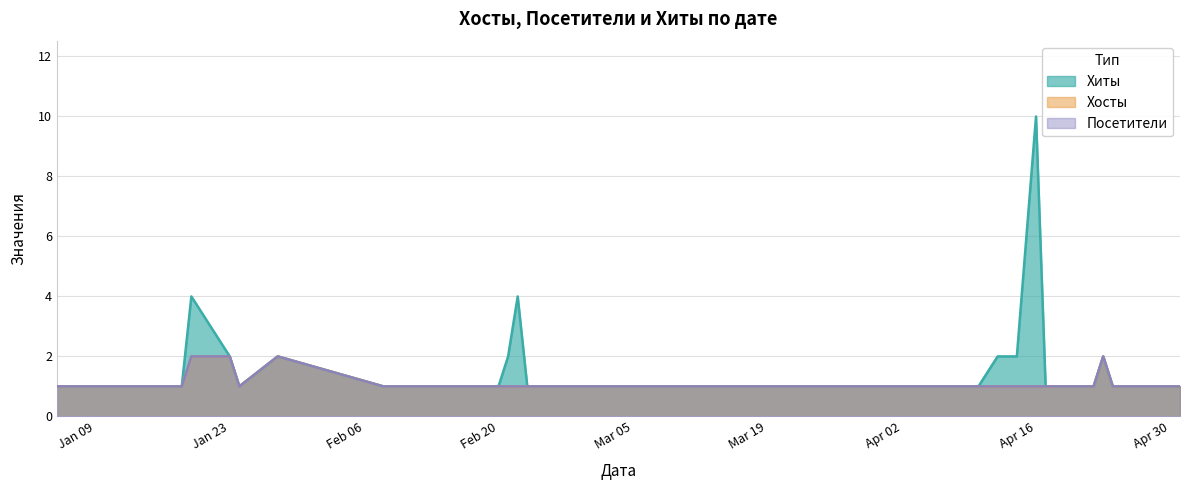

What is the average value of the Посетители series?

1